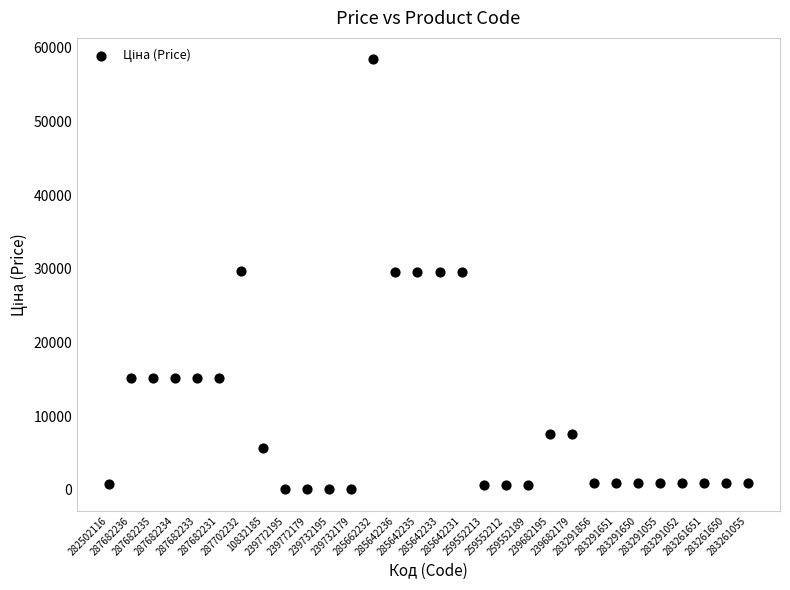

What is the range of Y values (max minus min)?

58369.5